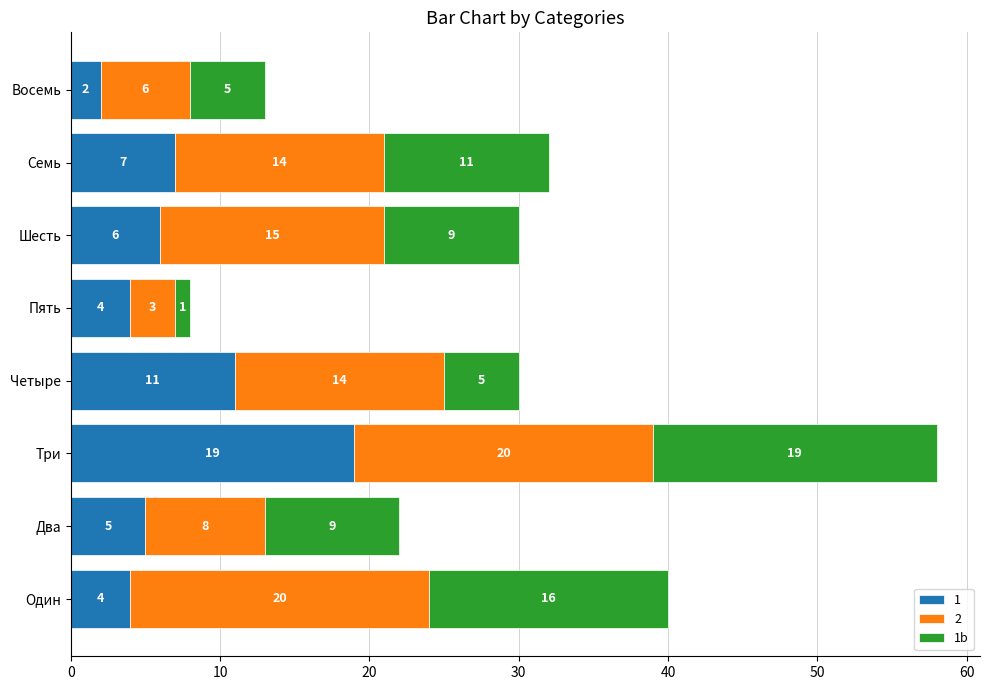

What is the sum of the 1 values at Четыре and Пять?

15